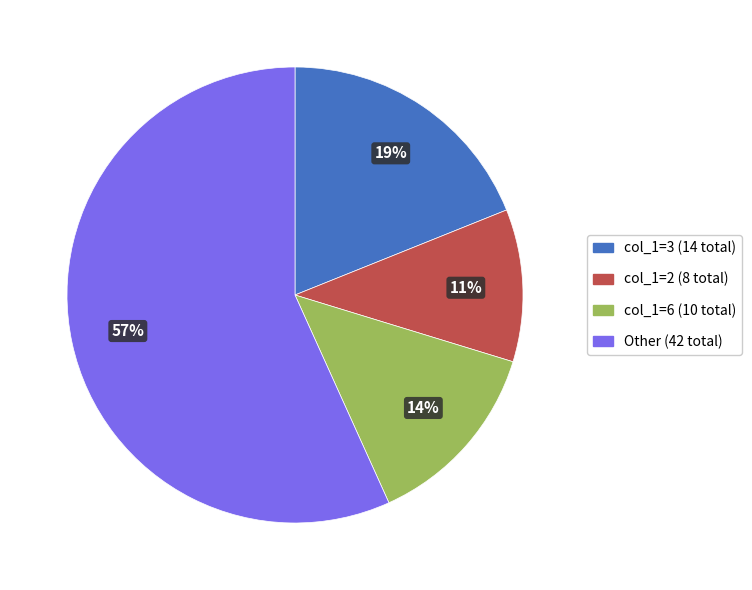

Which category has the biggest portion of the pie?

Other (42 total)